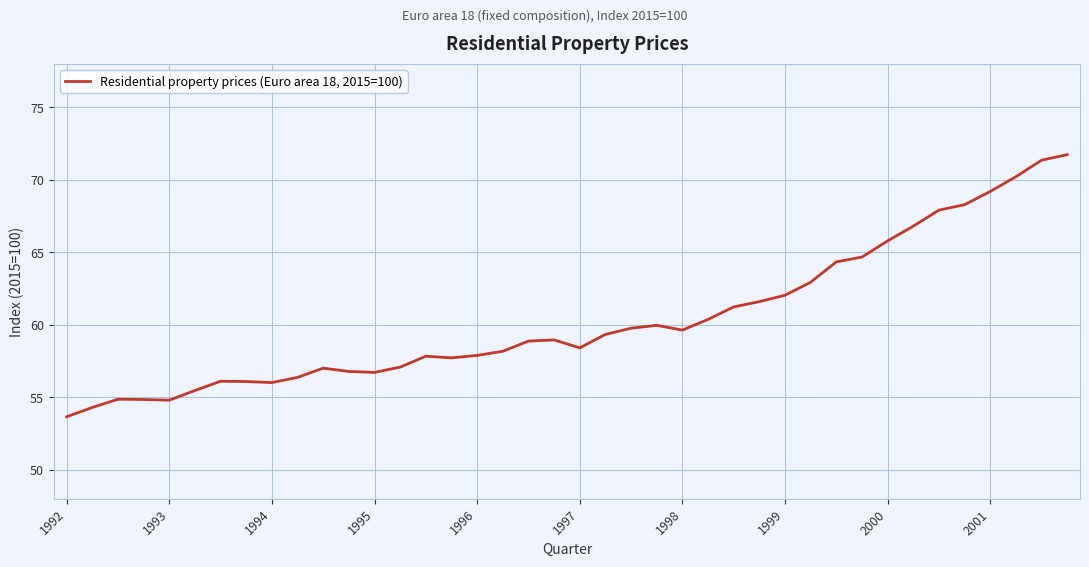

What is the greatest value displayed?

71.7